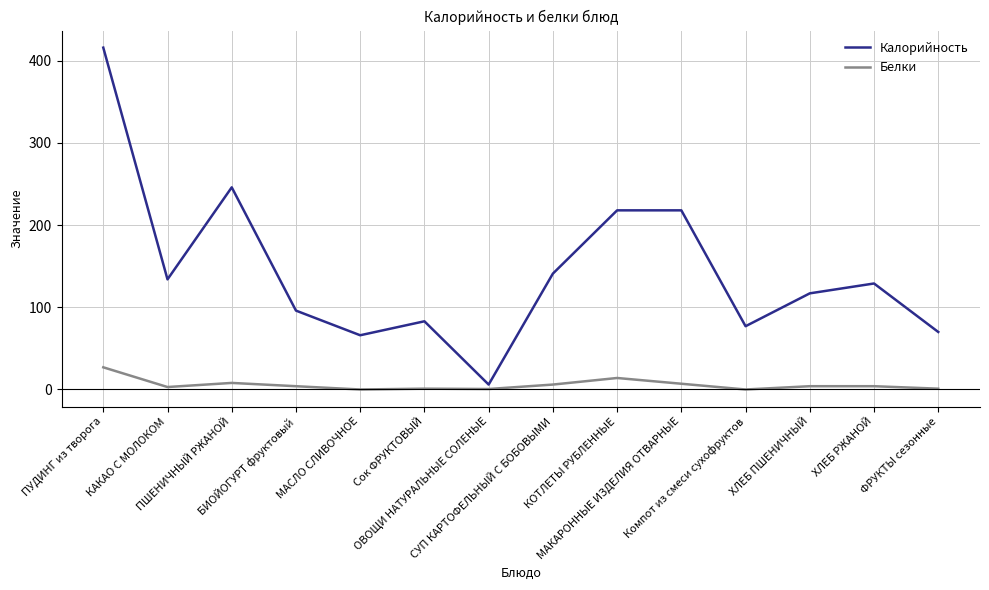

True or false: Белки and Калорийность intersect in this chart.

False